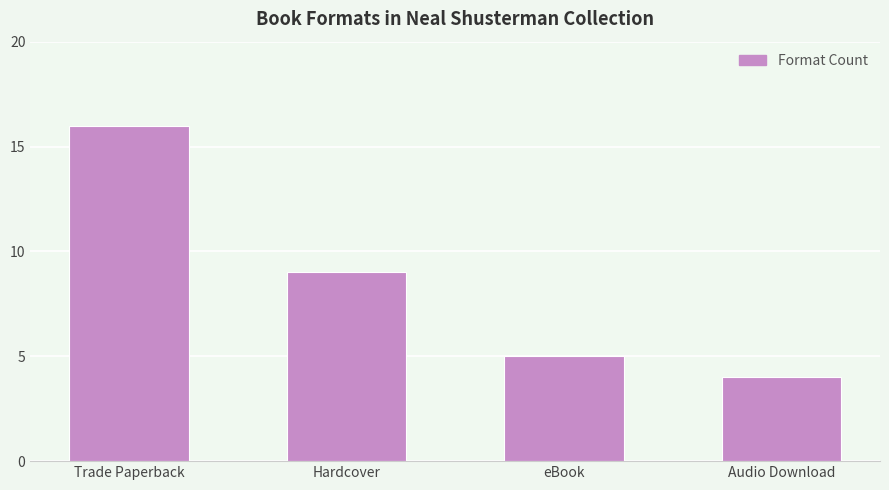

What is the sum of all values?

34